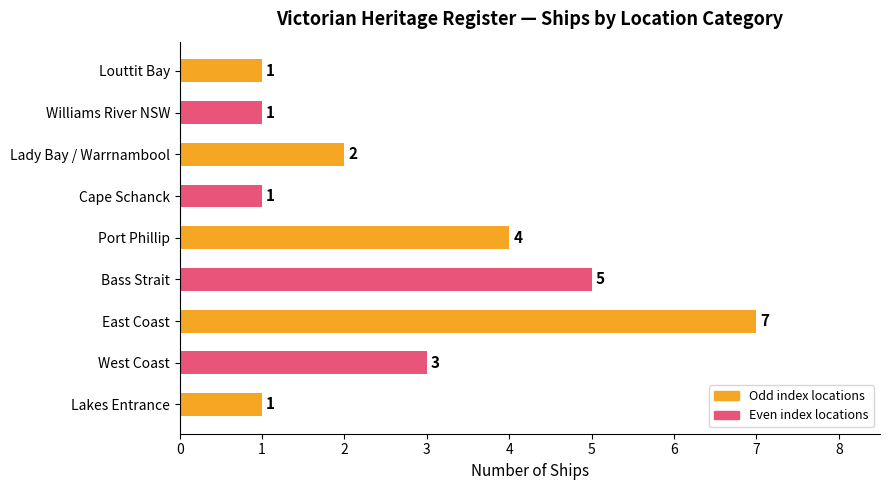

Approximately how many times larger is the value at Bass Strait compared to Port Phillip?

1.2